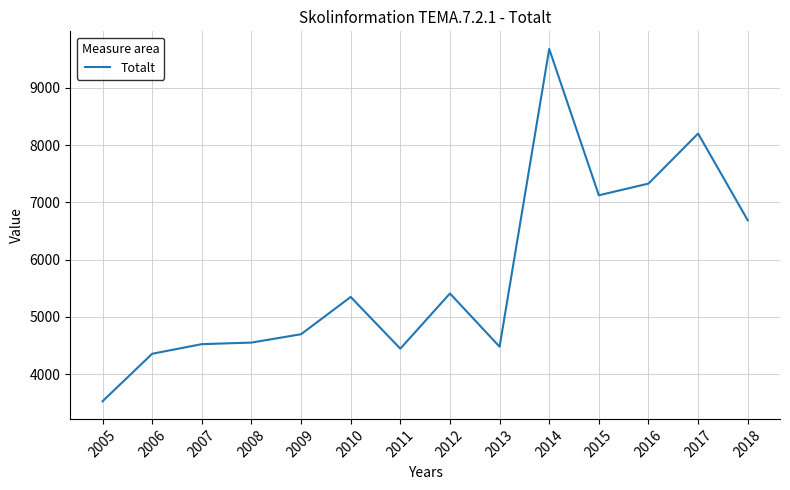

Read the value at 2010, to the nearest 10.

5350